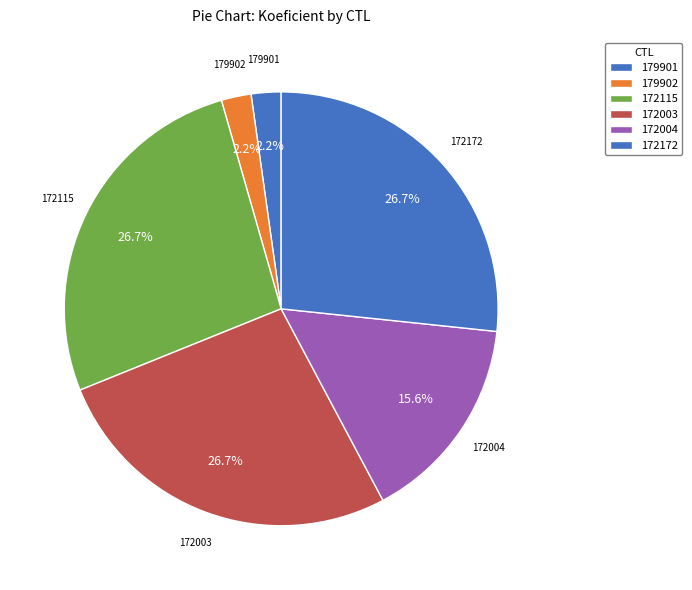

True or false: 179901 accounts for 1% of the total.

False